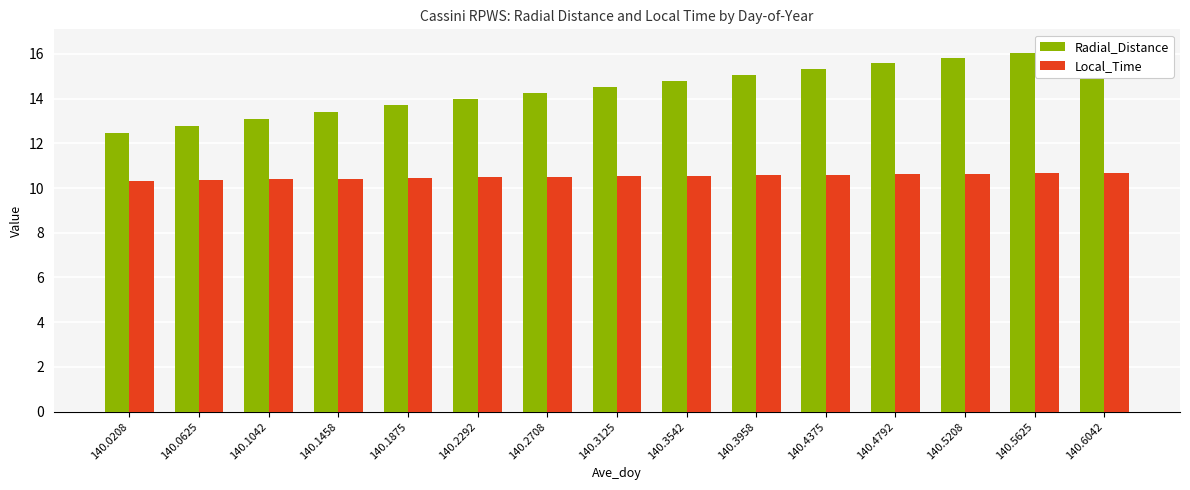

What is the difference between the second highest and second lowest values in the Local_Time series?

0.3